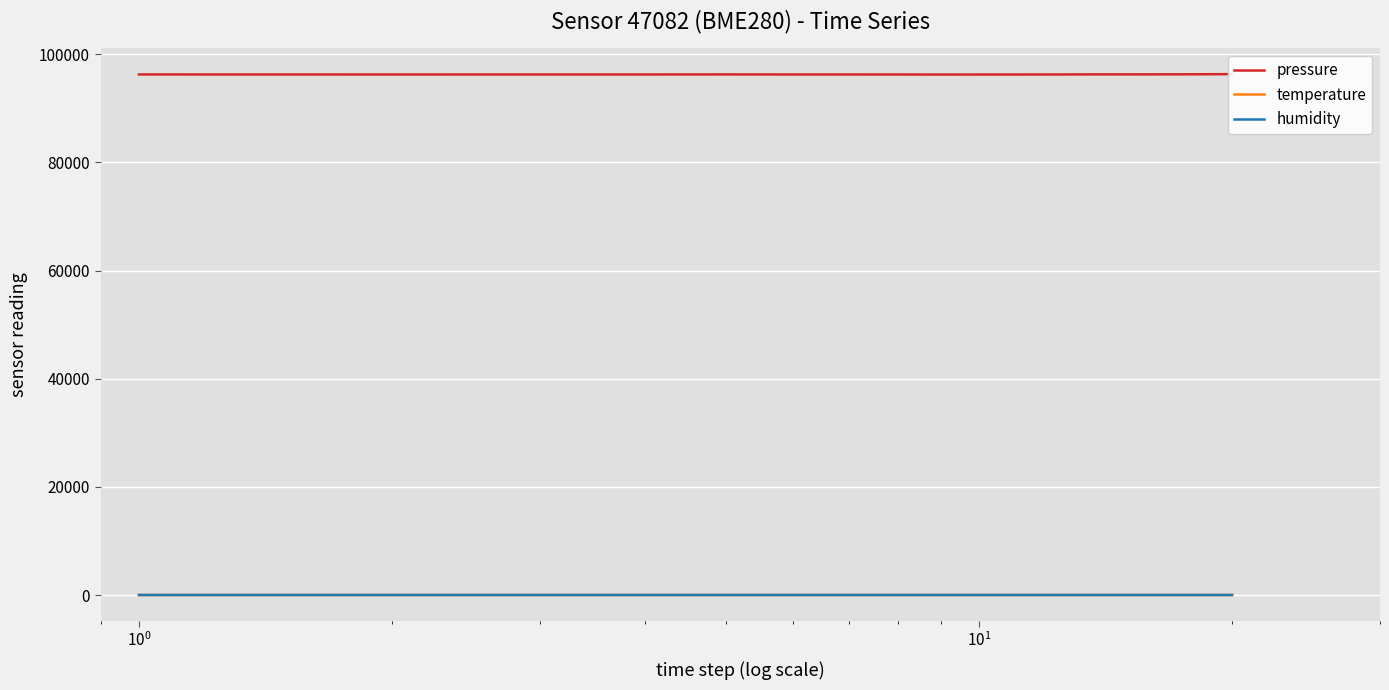

What is the difference between the second highest and second lowest values in the temperature series?

0.9